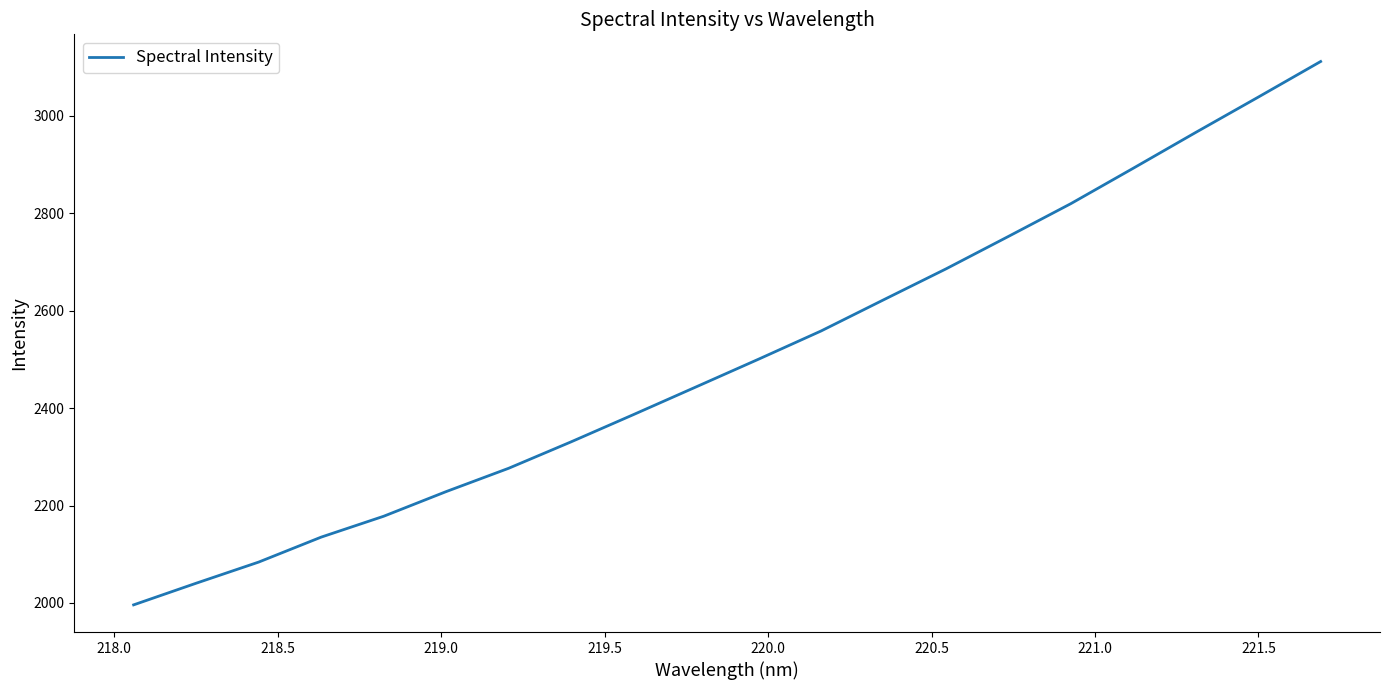

What is the minimum value shown in the chart?

1996.1